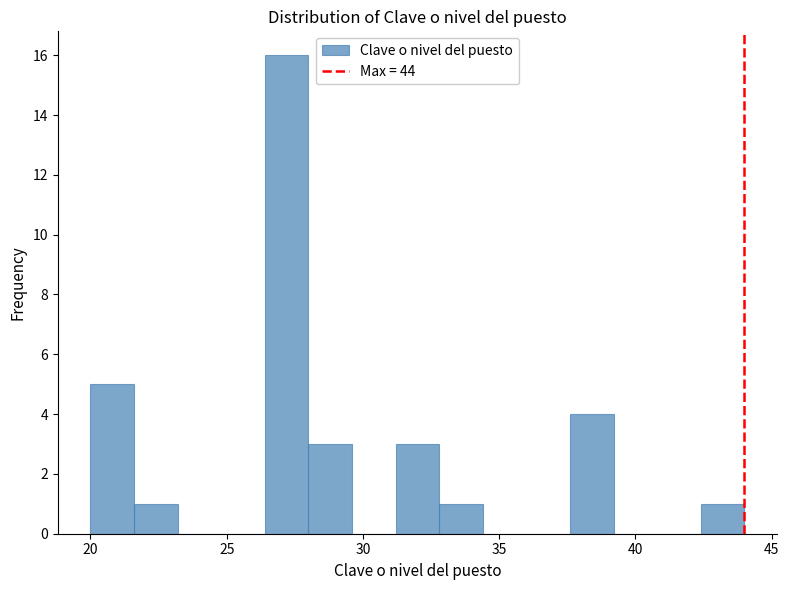

Around what value on the x-axis is the tallest bar? Give the approximate position of its centre, as read against the axis.

27.0